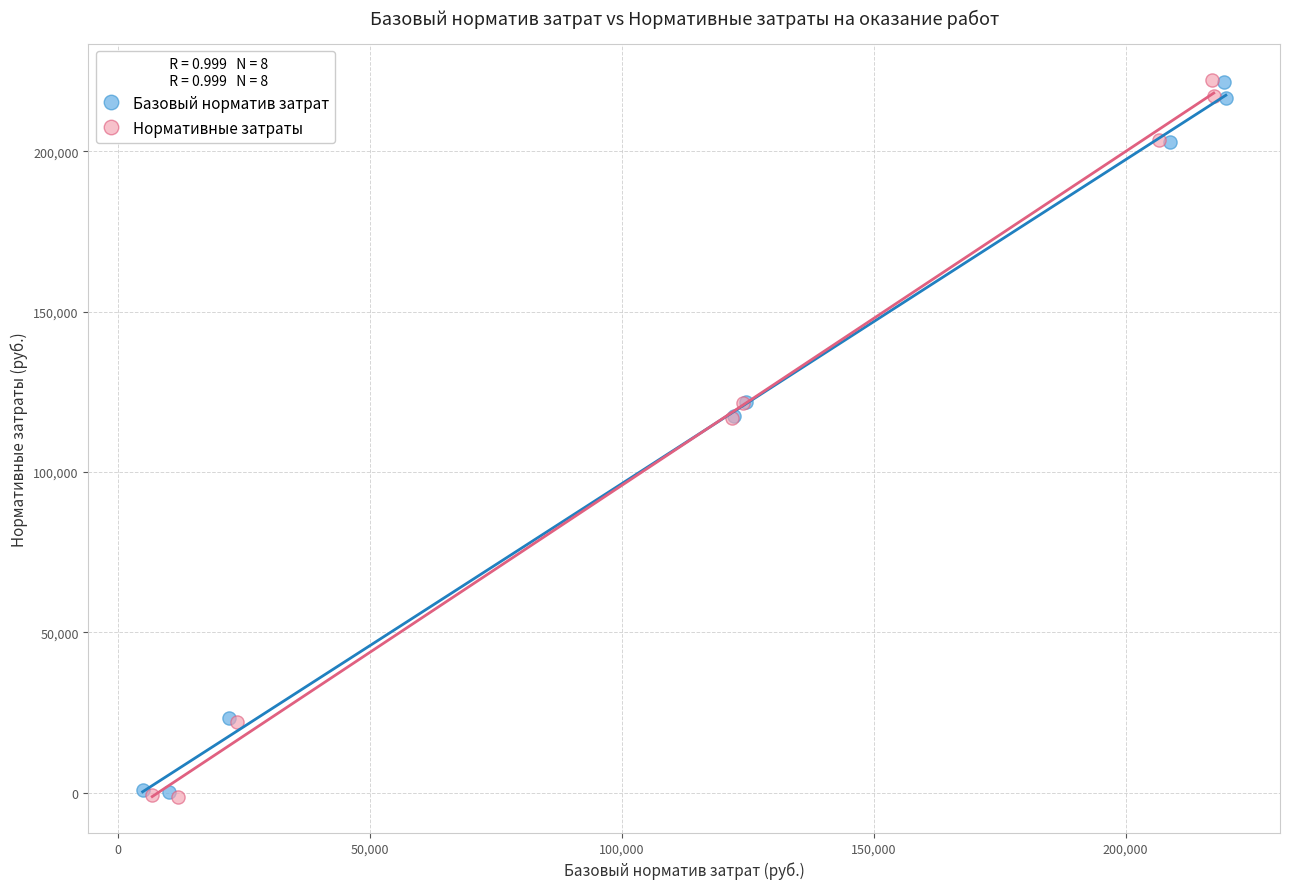

Which series has the widest spread of Y values?

Нормативные затраты